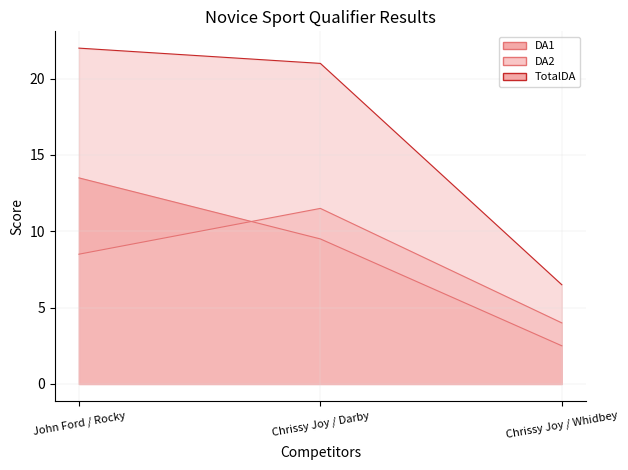

What is the value of the DA1 point at the 3rd from the left?

2.5